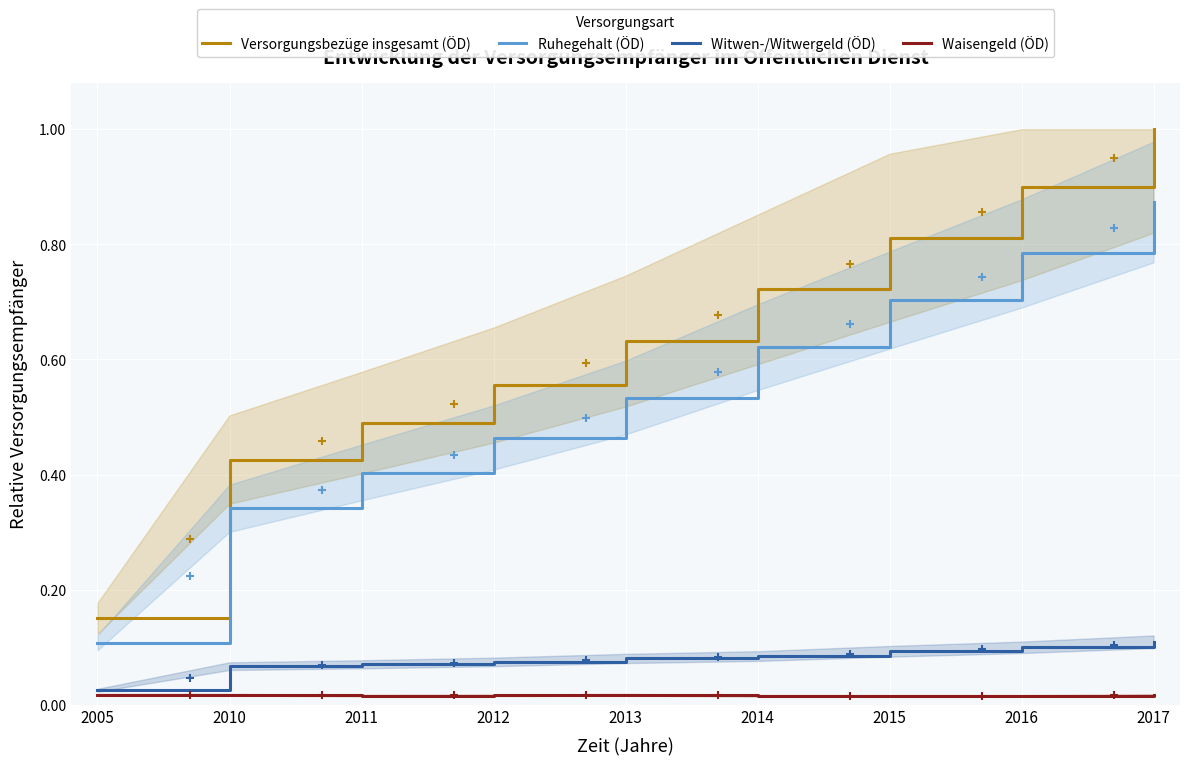

At 2011, list the series in order from largest to smallest.

Versorgungsbezüge insgesamt (ÖD), Ruhegehalt (ÖD), Witwen-/Witwergeld (ÖD), Waisengeld (ÖD)